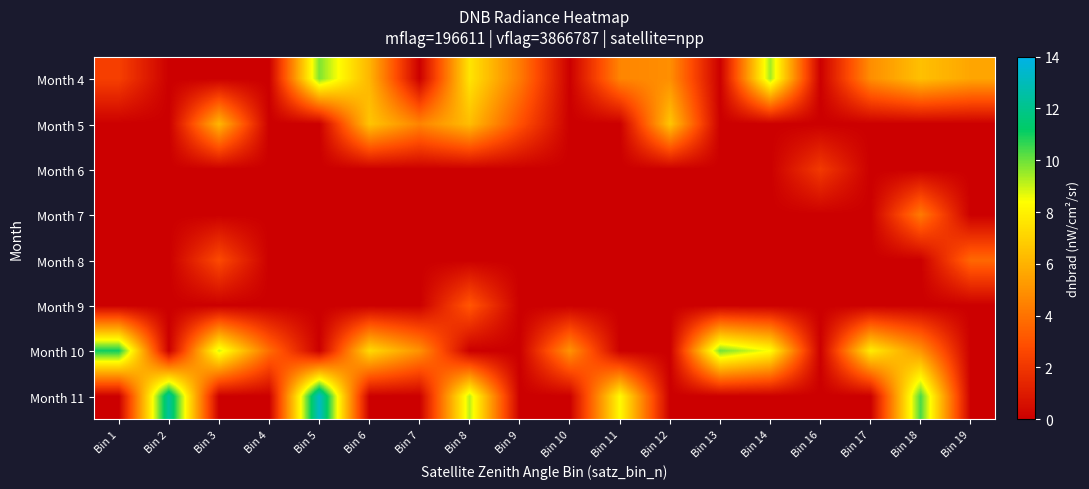

Reading right to left, extract all data points from this chart.

Month 4: Bin 19=5.6	Bin 18=6.4	Bin 17=4.9	Bin 16=0.0	Bin 14=9.4	Bin 13=0.0	Bin 12=4.9	Bin 11=4.6	Bin 10=0.0	Bin 9=4.3	Bin 8=7.6	Bin 7=0.0	Bin 6=6.1	Bin 5=9.8	Bin 4=0.0	Bin 3=0.0	Bin 2=0.0	Bin 1=2.3
Month 5: Bin 19=0.0	Bin 18=0.0	Bin 17=0.0	Bin 16=0.0	Bin 14=0.0	Bin 13=0.0	Bin 12=6.6	Bin 11=0.0	Bin 10=0.0	Bin 9=3.0	Bin 8=6.3	Bin 7=4.5	Bin 6=6.6	Bin 5=0.0	Bin 4=0.0	Bin 3=6.1	Bin 2=0.0	Bin 1=0.0
Month 6: Bin 19=0.0	Bin 18=0.0	Bin 17=0.0	Bin 16=2.1	Bin 14=0.0	Bin 13=0.0	Bin 12=0.0	Bin 11=0.0	Bin 10=0.0	Bin 9=0.0	Bin 8=0.0	Bin 7=0.0	Bin 6=0.0	Bin 5=0.0	Bin 4=0.0	Bin 3=0.0	Bin 2=0.0	Bin 1=0.0
Month 7: Bin 19=0.0	Bin 18=4.3	Bin 17=0.0	Bin 16=0.0	Bin 14=0.0	Bin 13=0.0	Bin 12=0.0	Bin 11=0.0	Bin 10=0.0	Bin 9=0.0	Bin 8=0.0	Bin 7=0.0	Bin 6=0.0	Bin 5=0.0	Bin 4=0.0	Bin 3=0.0	Bin 2=0.0	Bin 1=0.0
Month 8: Bin 19=3.7	Bin 18=0.0	Bin 17=0.0	Bin 16=0.0	Bin 14=0.0	Bin 13=0.0	Bin 12=0.0	Bin 11=0.0	Bin 10=0.0	Bin 9=0.0	Bin 8=0.0	Bin 7=0.0	Bin 6=0.0	Bin 5=0.0	Bin 4=0.0	Bin 3=2.7	Bin 2=0.0	Bin 1=0.0
Month 9: Bin 19=0.0	Bin 18=0.0	Bin 17=0.0	Bin 16=0.0	Bin 14=0.0	Bin 13=0.0	Bin 12=0.0	Bin 11=0.0	Bin 10=0.0	Bin 9=0.0	Bin 8=3.1	Bin 7=0.0	Bin 6=0.0	Bin 5=0.0	Bin 4=0.0	Bin 3=0.0	Bin 2=0.0	Bin 1=0.0
Month 10: Bin 19=0.0	Bin 18=5.1	Bin 17=7.8	Bin 16=0.0	Bin 14=8.4	Bin 13=9.9	Bin 12=0.0	Bin 11=0.0	Bin 10=5.0	Bin 9=0.0	Bin 8=0.0	Bin 7=5.0	Bin 6=7.3	Bin 5=0.0	Bin 4=3.8	Bin 3=8.9	Bin 2=0.0	Bin 1=11.0
Month 11: Bin 19=0.0	Bin 18=10.4	Bin 17=0.0	Bin 16=0.0	Bin 14=0.0	Bin 13=0.0	Bin 12=0.0	Bin 11=8.3	Bin 10=0.0	Bin 9=0.0	Bin 8=9.1	Bin 7=0.0	Bin 6=0.0	Bin 5=13.3	Bin 4=0.0	Bin 3=0.0	Bin 2=12.4	Bin 1=0.0